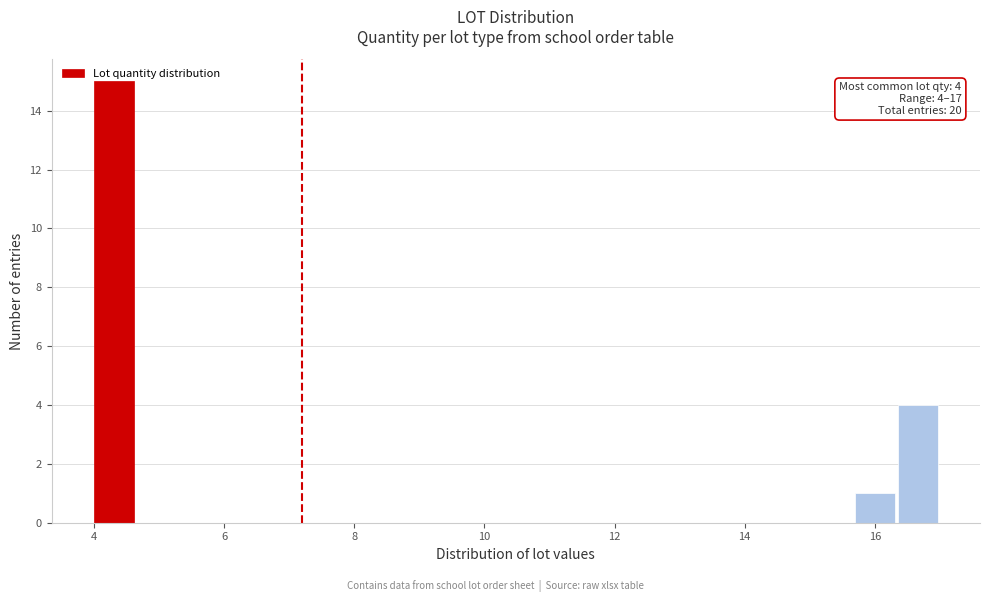

Read against the x-axis, roughly where is the centre of the tallest bar?

4.4